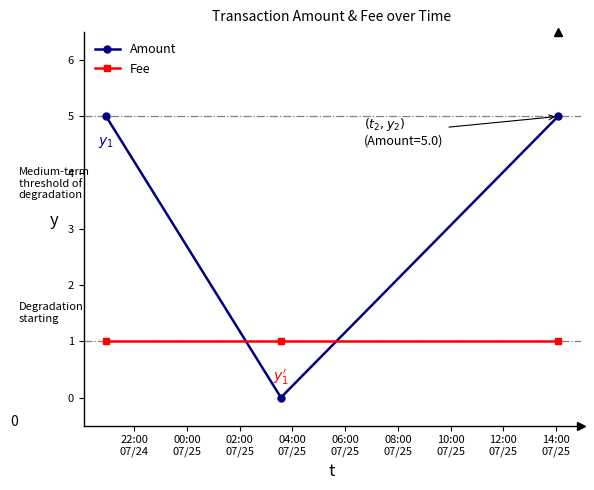

Reading right to left, transcribe all the data shown in this chart.

Amount: 5	0	5
Fee: 1	1	1